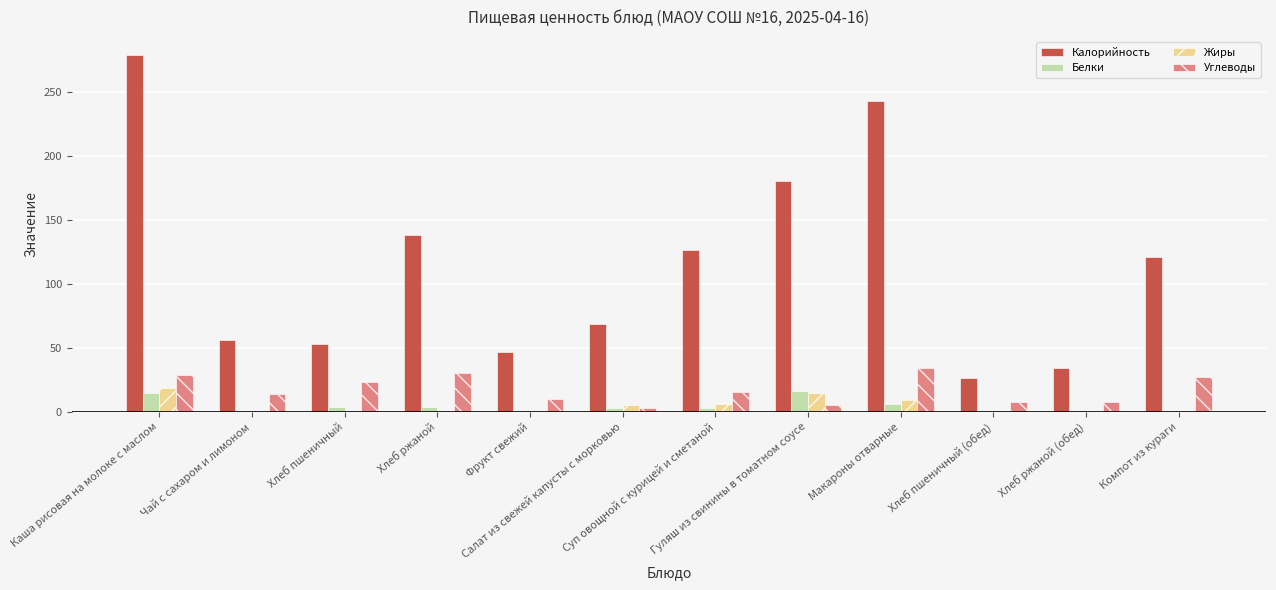

What is the highest value of the Углеводы series?

34.2